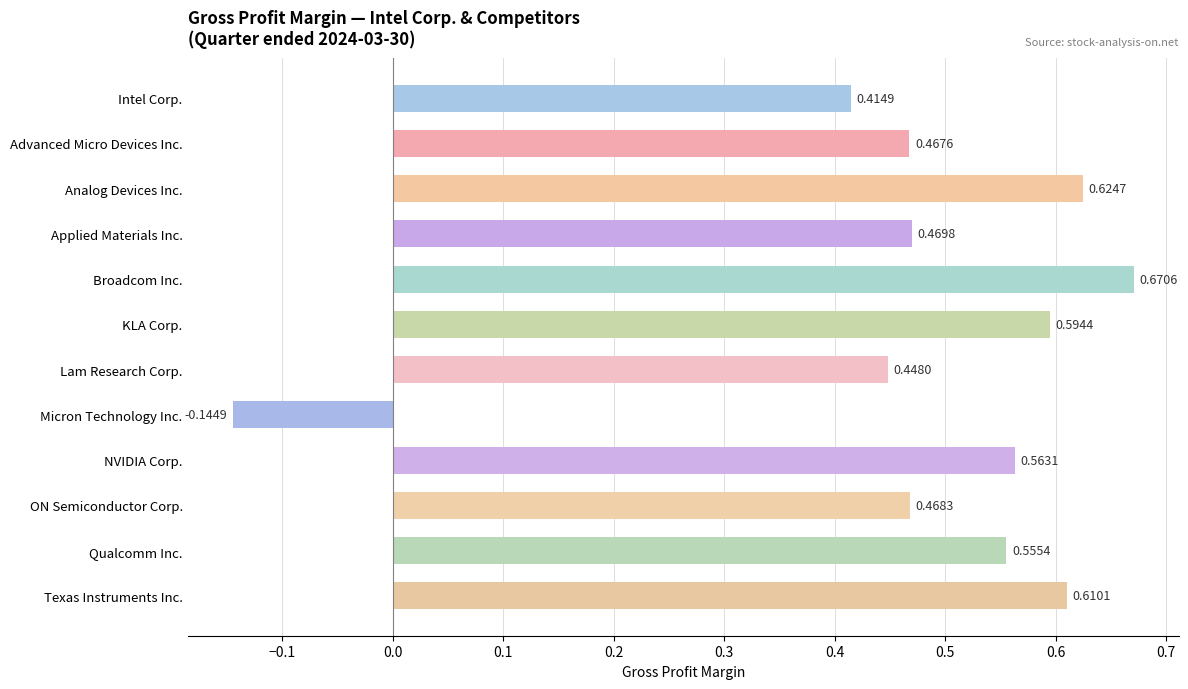

What is the sum of all values?

5.7